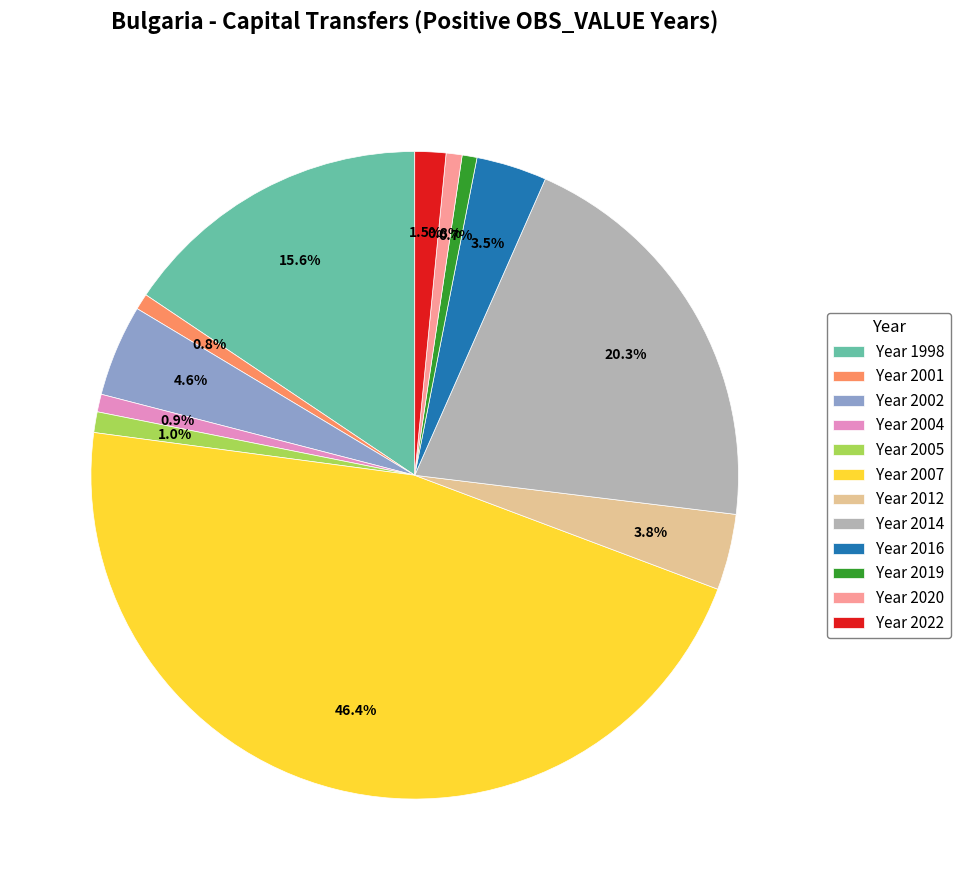

Is the sum of Year 2005 and Year 2016 greater than half?

No